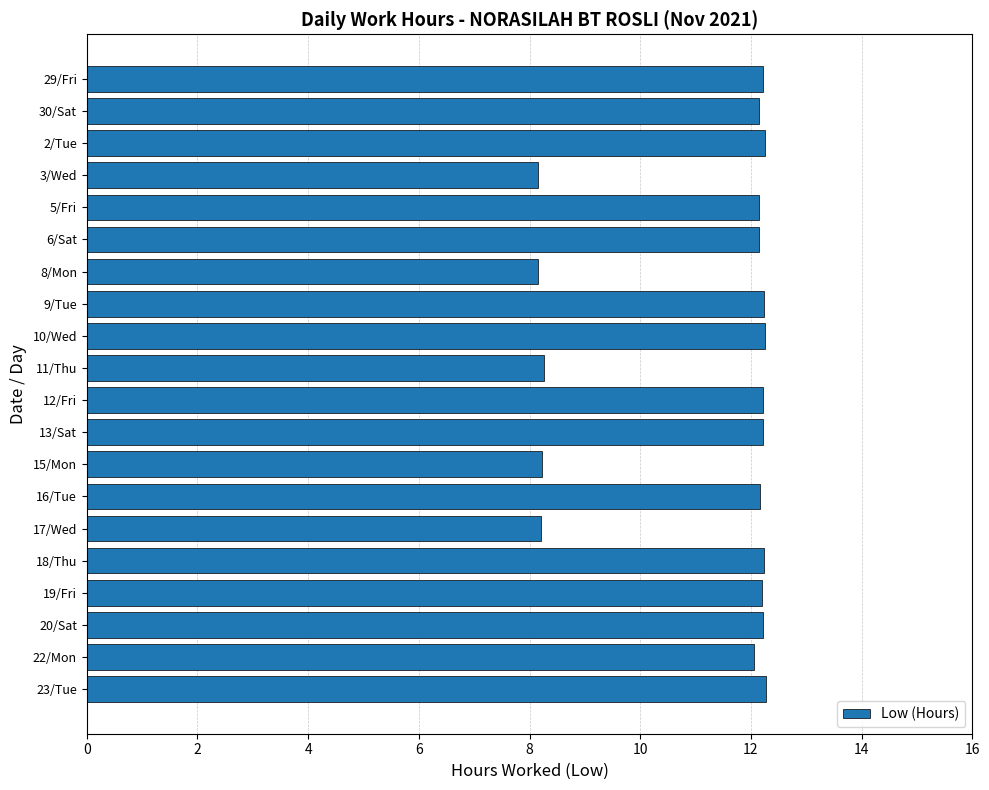

What is the label of the 2nd bar from the top?

30/Sat